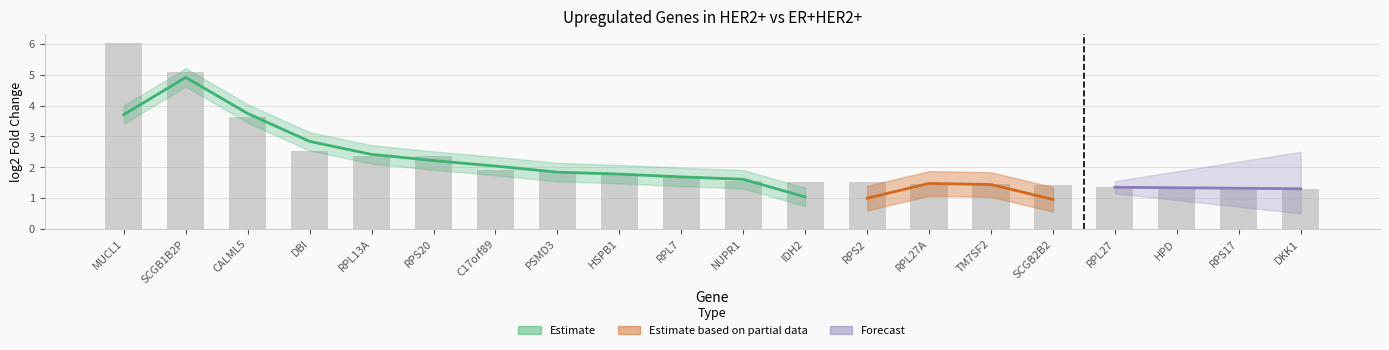

What is the smallest value displayed?

1.3